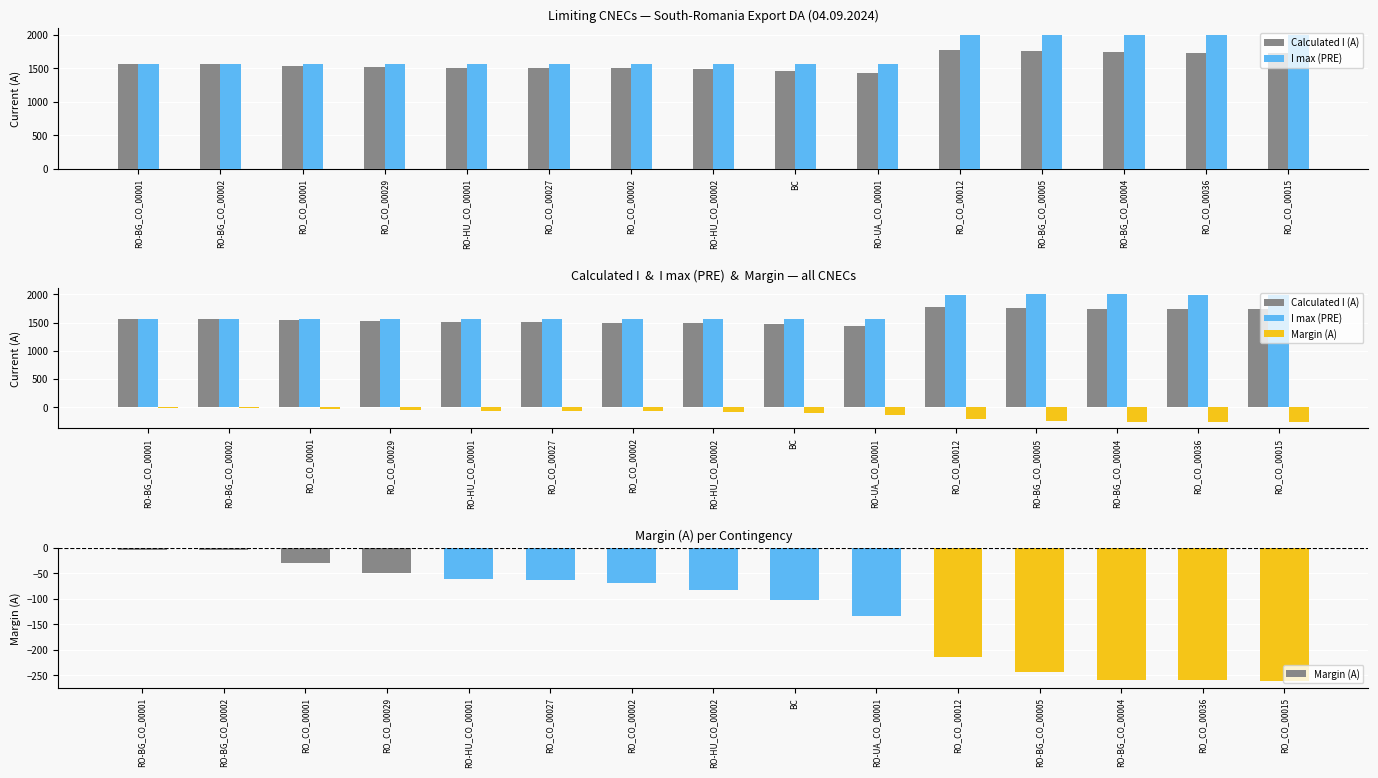

What is the total value across all series at RO-BG_CO_00005?

3512